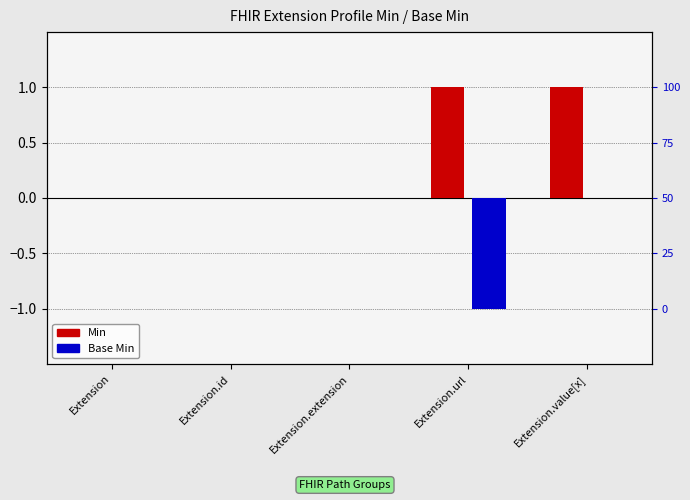

Reading right to left, list all the values displayed in this chart.

Min: 1	1	0	0	0
Base Min: 0	-1	0	0	0